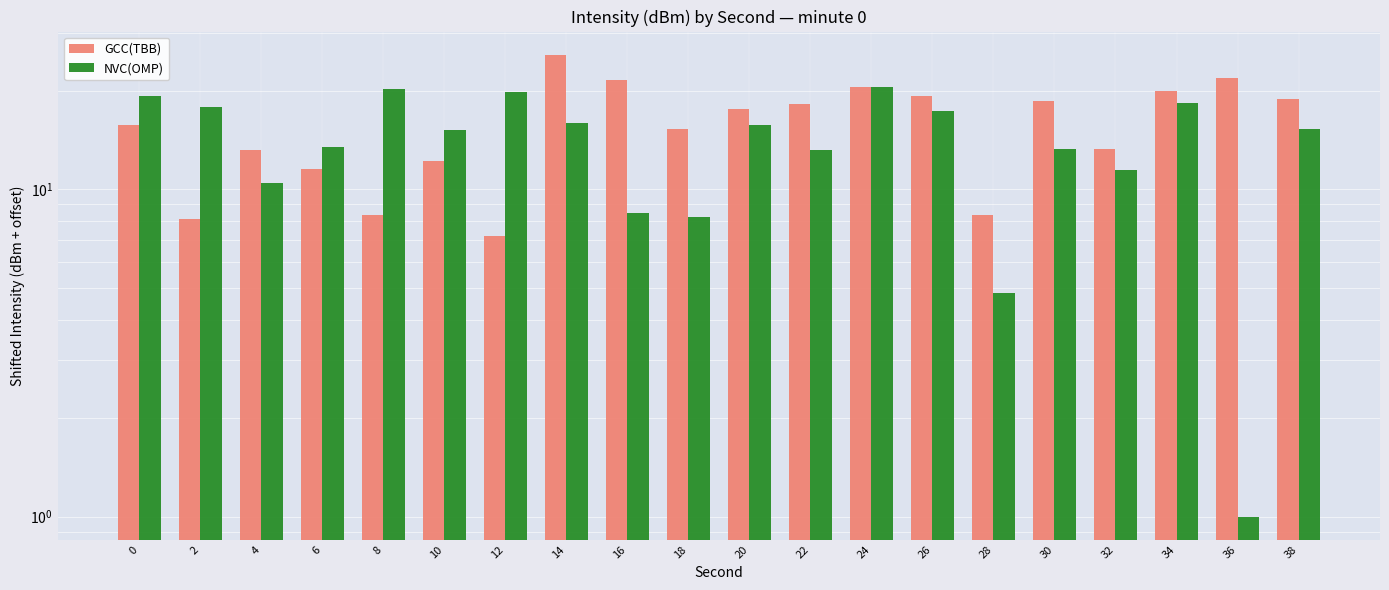

Which has a higher value, 0 or 34?

34